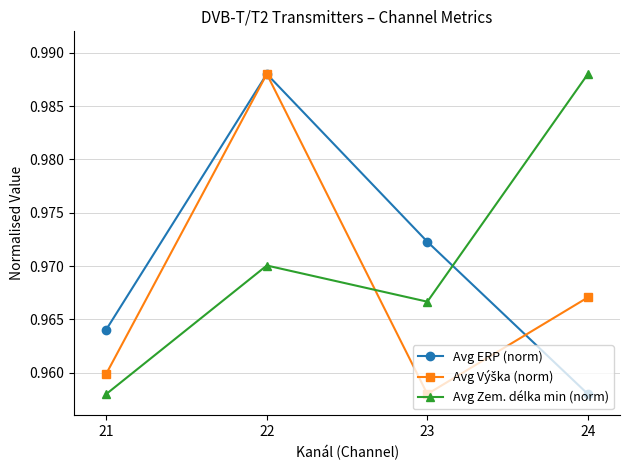

The Avg Zem. délka min (norm) series shows 1.3 at 22. True or false?

False